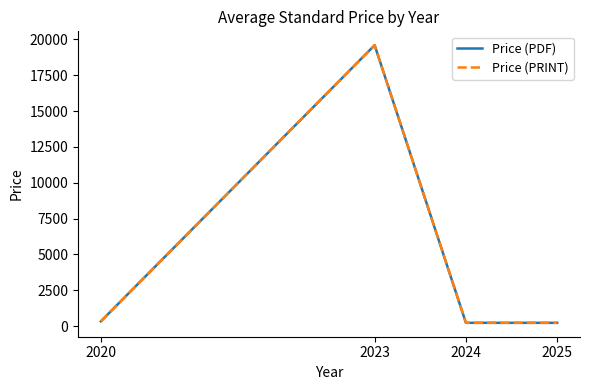

Which series has the largest total across all categories?

Price (PDF)